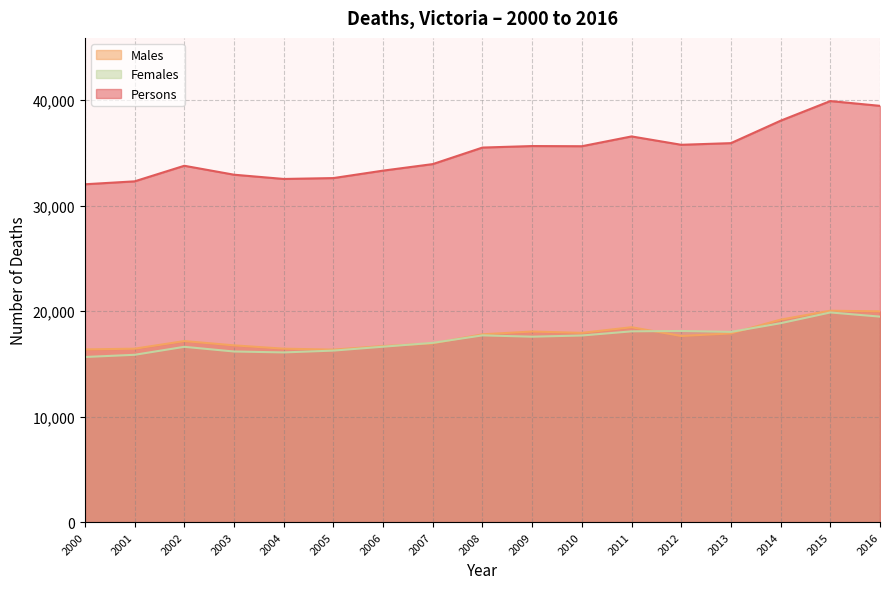

Where is the first local maximum for Females?

2002